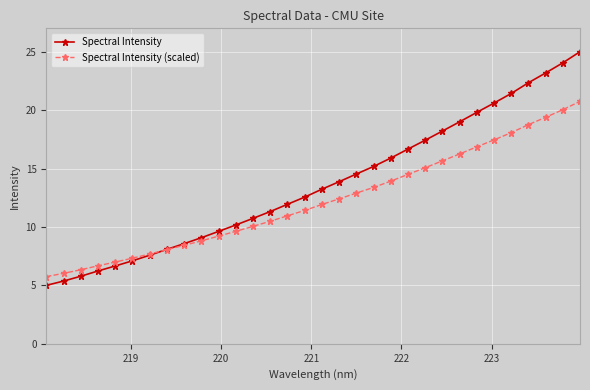

What is the value of the Spectral Intensity (scaled) point at the 18th from the left?

12.4